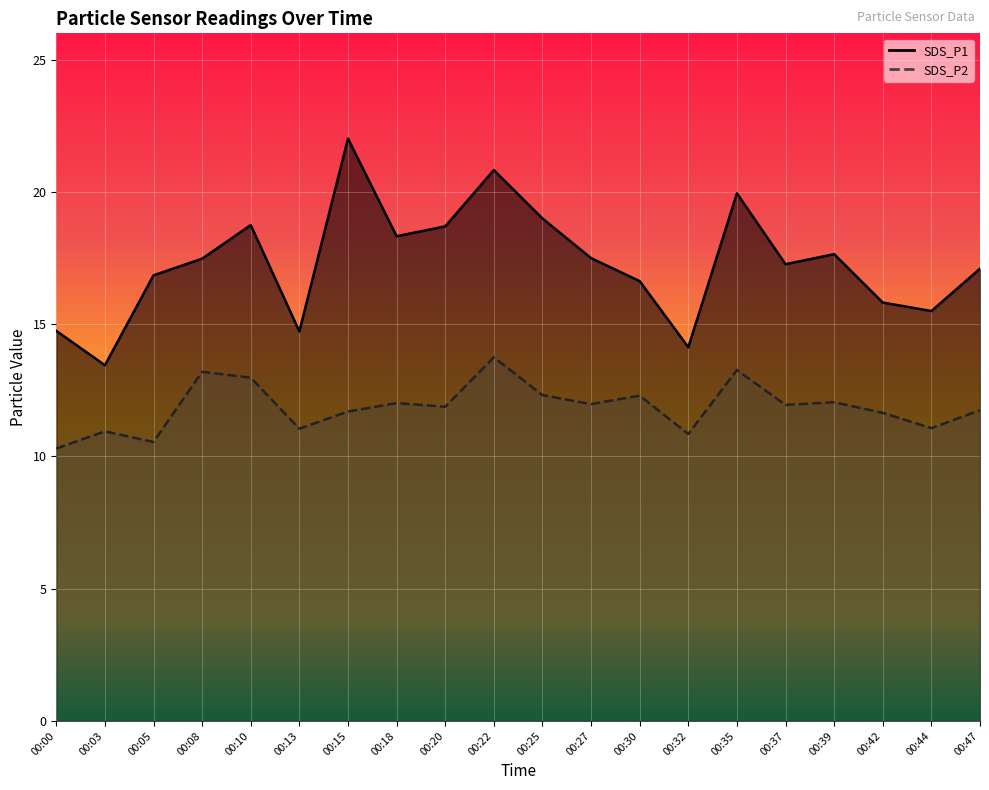

What is the total value across all series at 00:47?

28.9